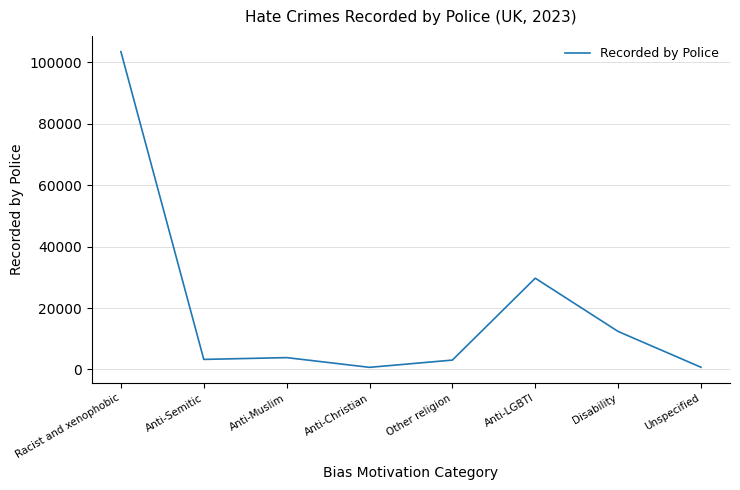

The value at Other religion is 3059. True or false?

True